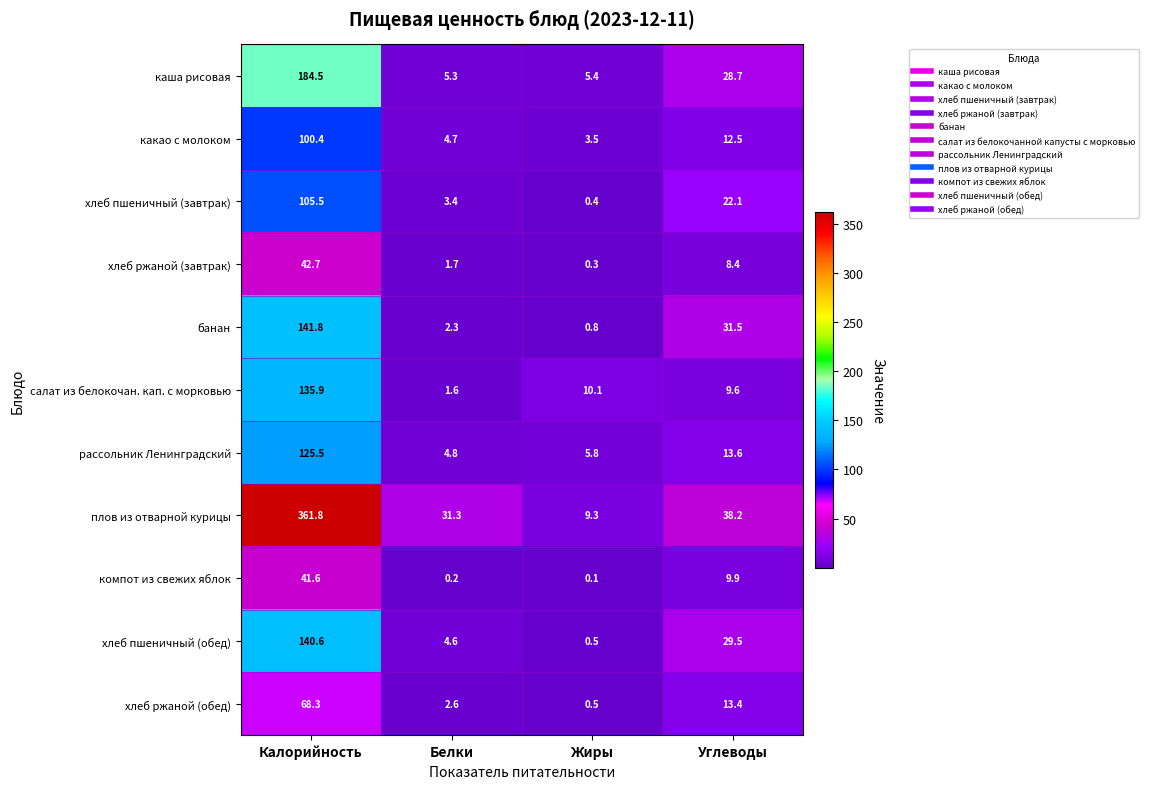

True or false: салат из белокочан. кап. с морковью has a value of 14.5 at Жиры.

False